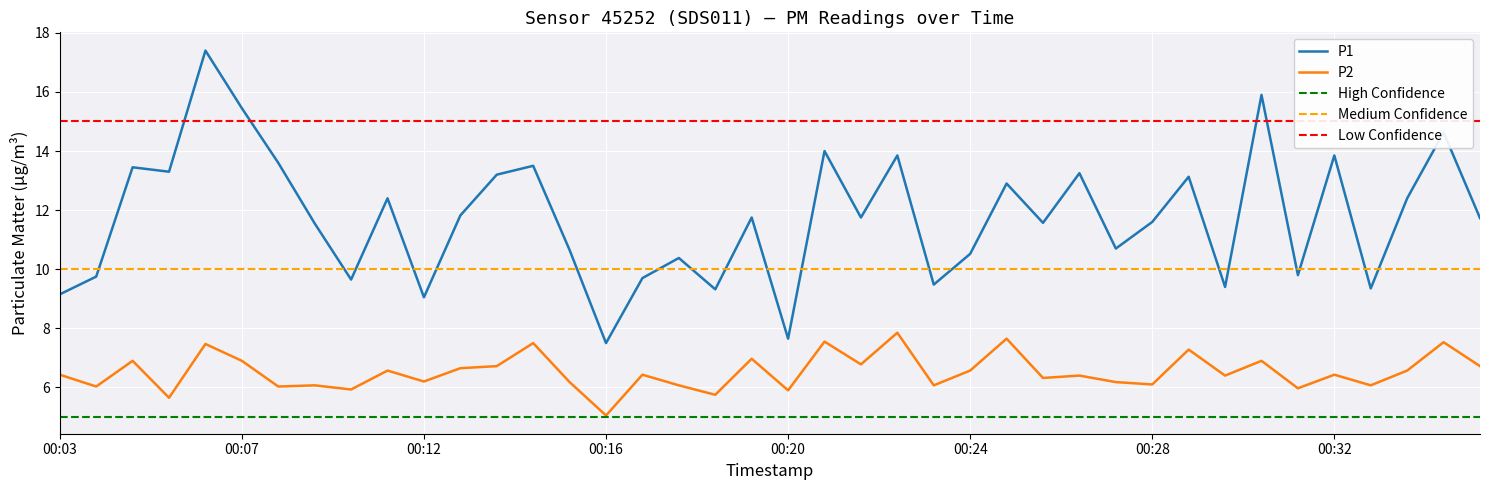

Between 00:13 and 00:36, which series saw the biggest shift?

P1